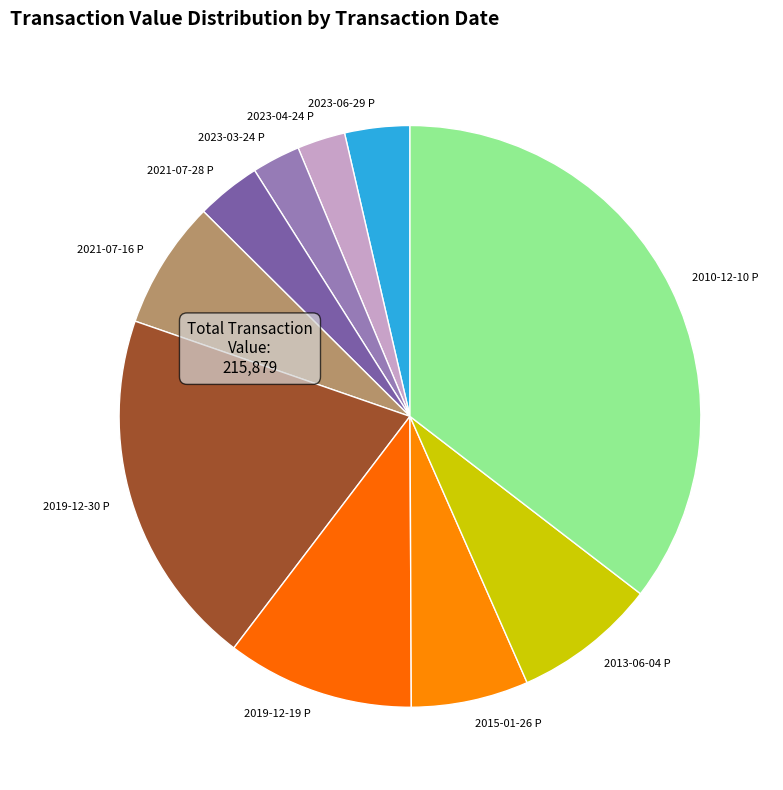

Count the number of slices in the pie.

10